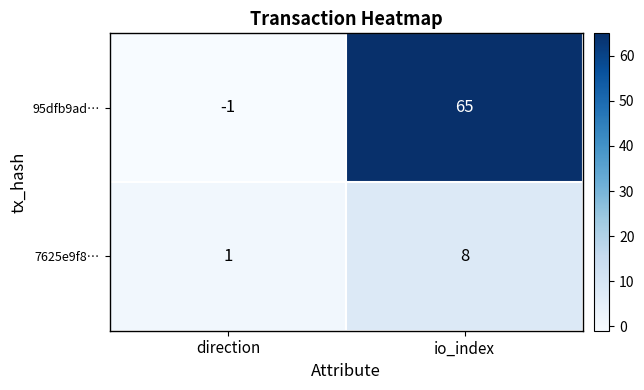

Rank the series by their maximum value, from highest to lowest.

95dfb9ad…, 7625e9f8…